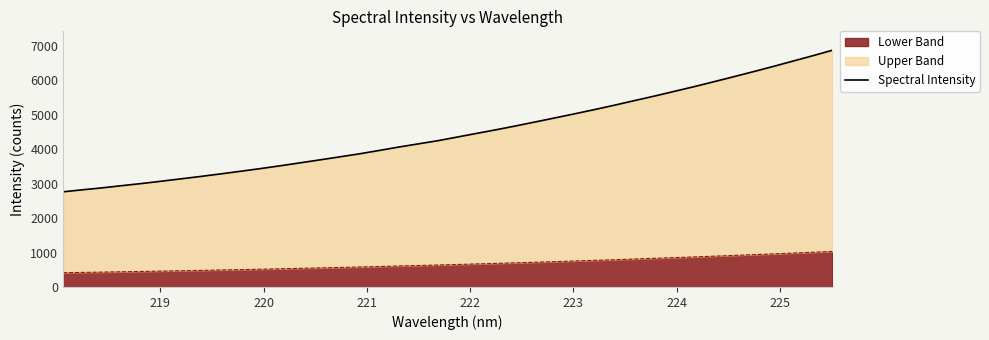

Reading right to left, list all the values displayed in this chart.

6870.0	6710.0	6555.0	6400.0	6250.0	6103.0	5958.9	5816.1	5680.4	5544.4	5415.0	5283.7	5157.2	5035.5	4916.2	4798.9	4681.9	4570.0	4462.9	4354.9	4247.5	4154.0	4061.4	3961.2	3863.5	3775.9	3688.7	3603.1	3517.9	3436.7	3359.7	3284.3	3210.5	3140.9	3071.7	3004.3	2942.6	2878.2	2821.9	2762.5